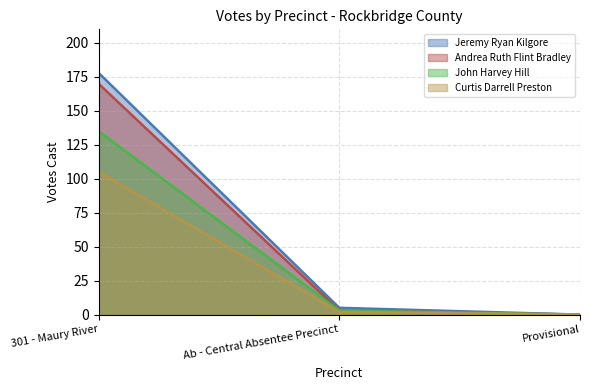

Reading left to right, list all the values displayed in this chart.

Jeremy Ryan Kilgore: 301 - Maury River=178	Ab - Central Absentee Precinct=5	Provisional=0
Andrea Ruth Flint Bradley: 301 - Maury River=170	Ab - Central Absentee Precinct=3	Provisional=0
John Harvey Hill: 301 - Maury River=135	Ab - Central Absentee Precinct=3	Provisional=0
Curtis Darrell Preston: 301 - Maury River=105	Ab - Central Absentee Precinct=2	Provisional=0